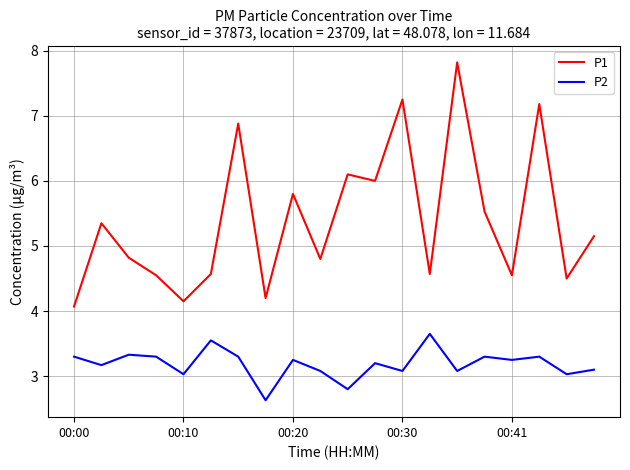

What is the average value of the P2 series?

3.2